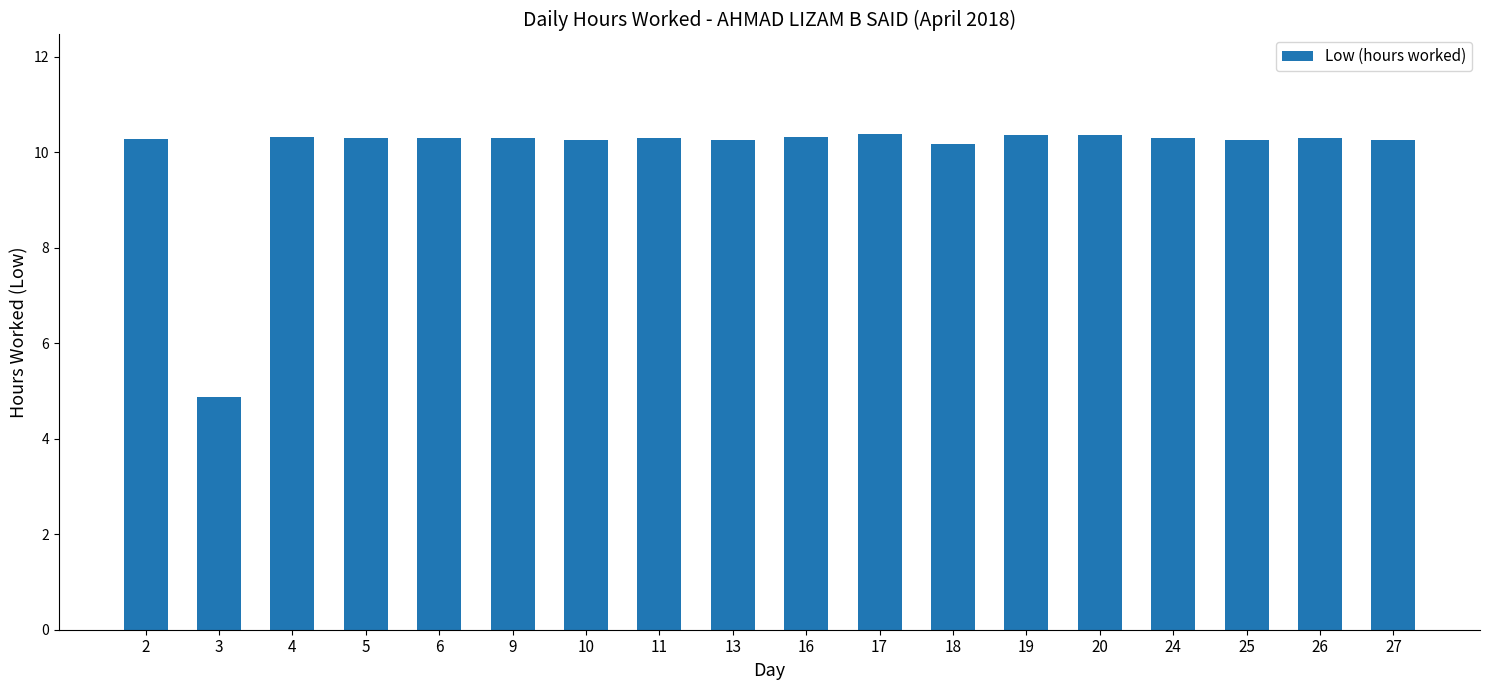

Is it true that the value at 19 is 10.4?

True